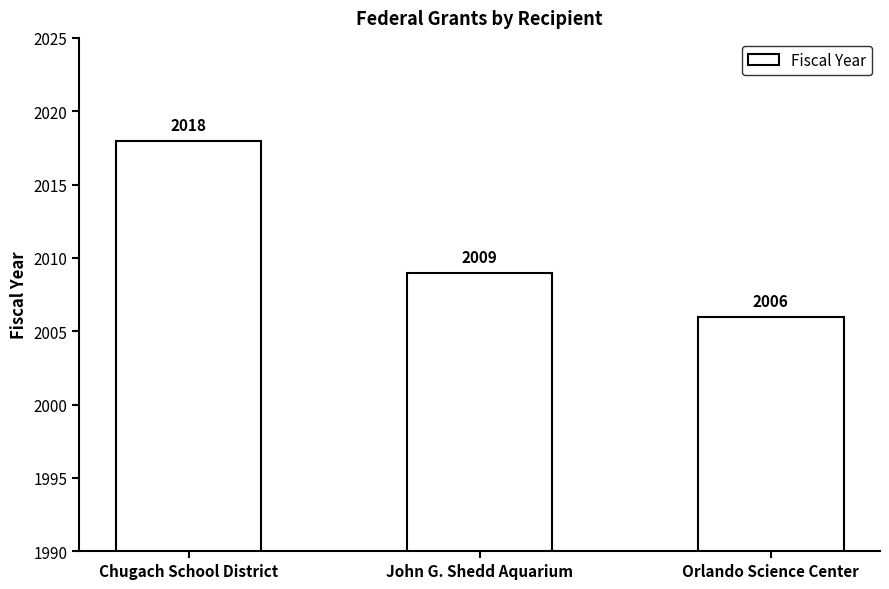

Where does the data first go above 2009?

Chugach School District